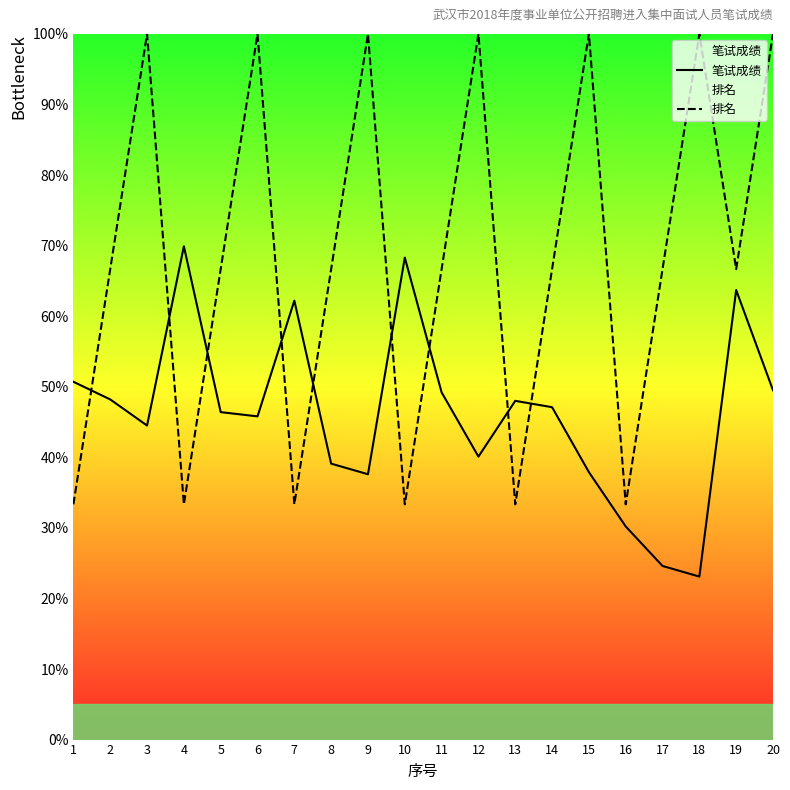

The value of 笔试成绩 at 3 is 23.6. True or false?

False